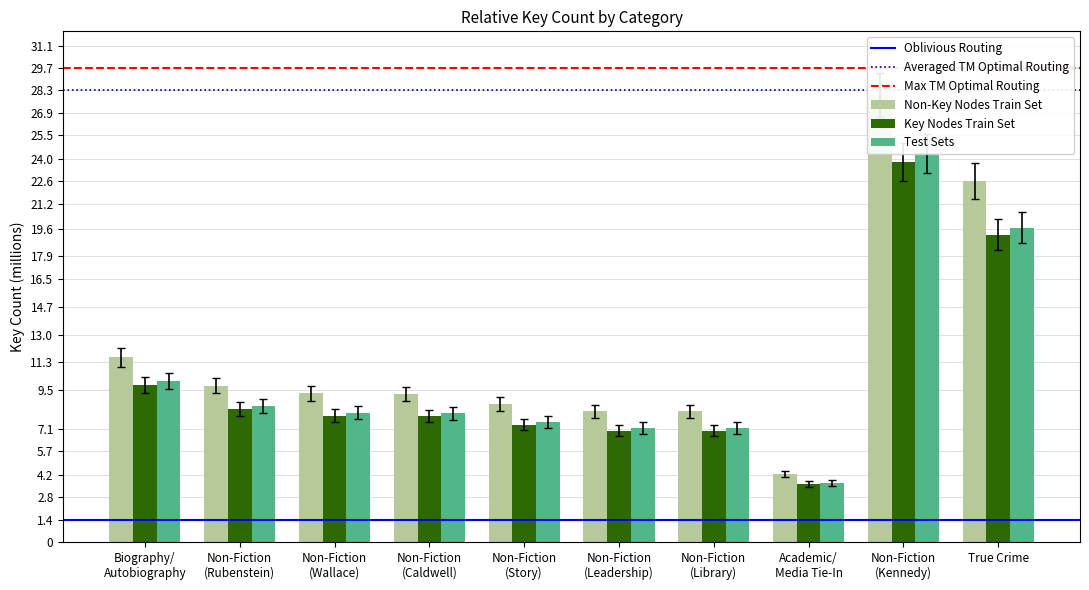

At Academic/
Media Tie-In, list the series in order from largest to smallest.

Test Sets, Key Nodes Train Set, Non-Key Nodes Train Set